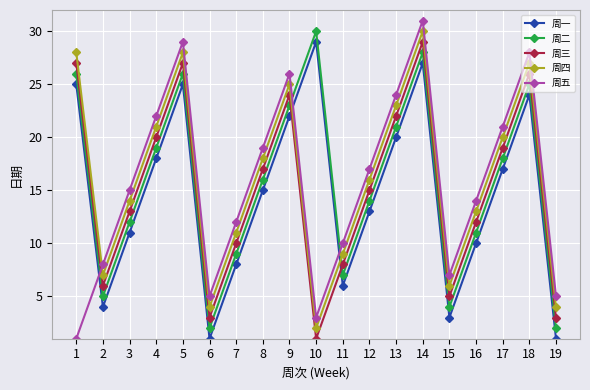

True or false: 周二 has more than 2 points higher than both neighbors.

True